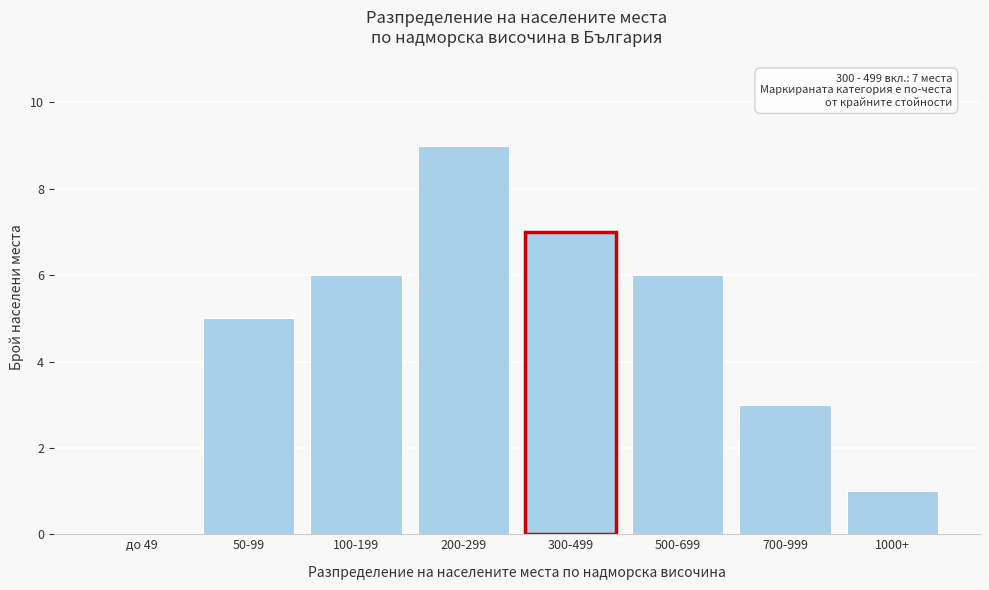

Reading left to right, extract all data points from this chart.

до 49=0	50-99=5	100-199=6	200-299=9	300-499=7	500-699=6	700-999=3	1000+=1